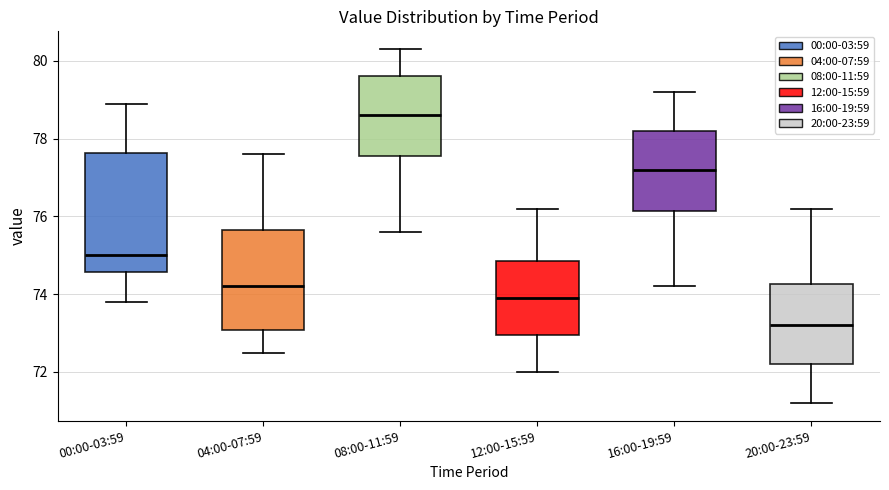

Which box is the tallest, from its lower edge to its upper edge?

00:00-03:59